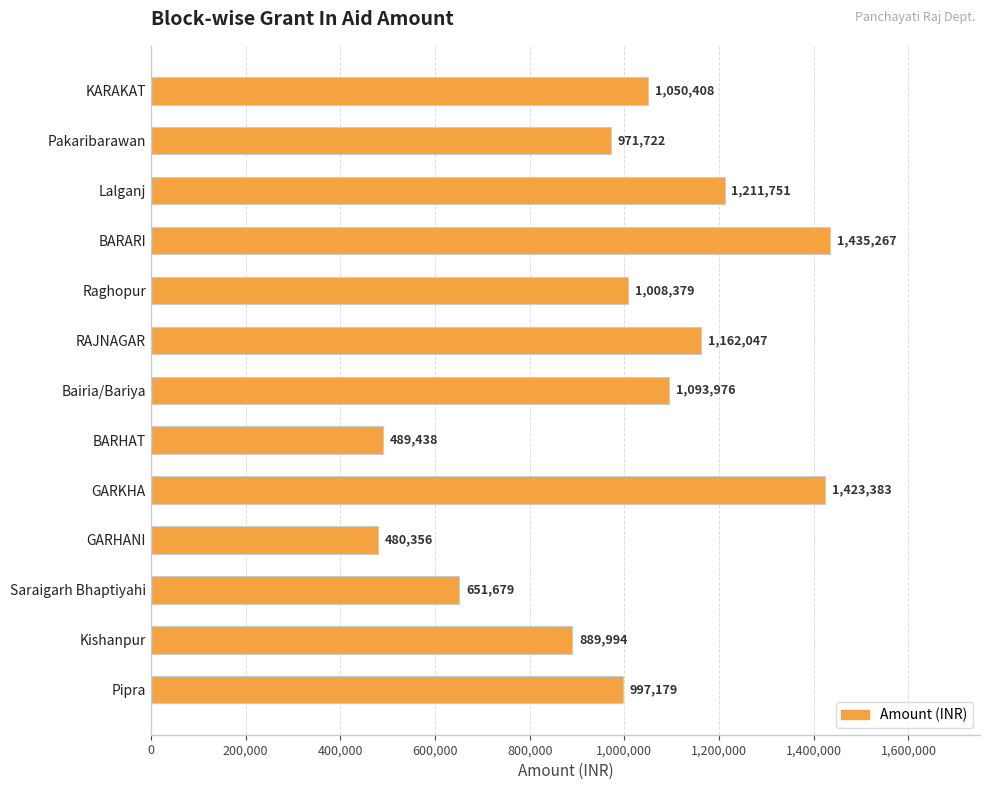

True or false: the data shows 258607 at Saraigarh Bhaptiyahi.

False